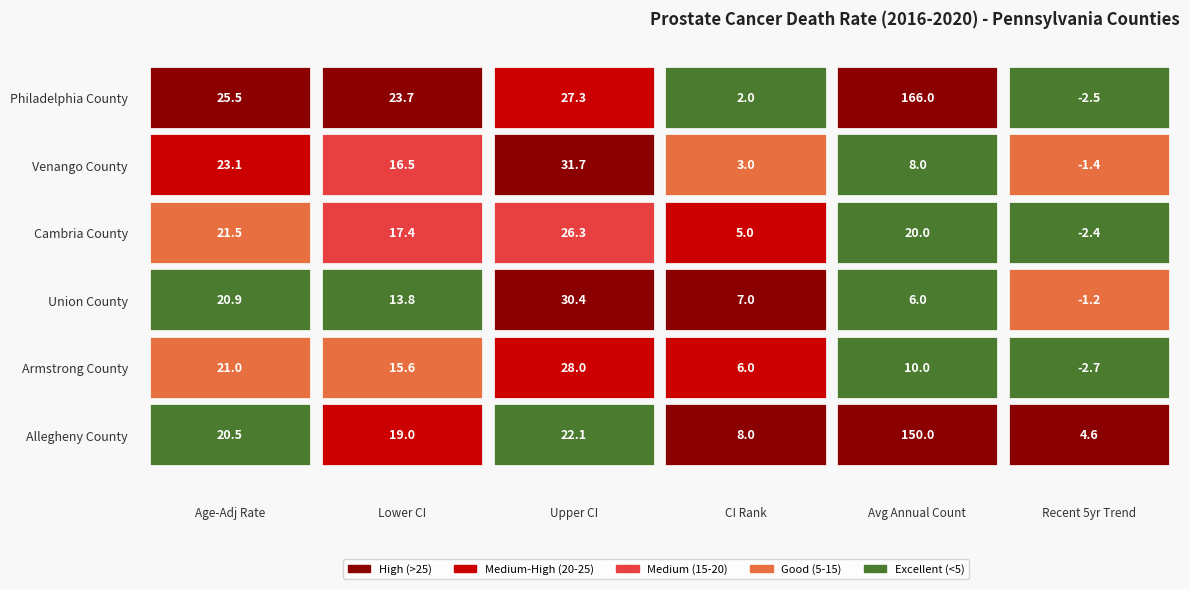

How many series are shown in this chart?

6